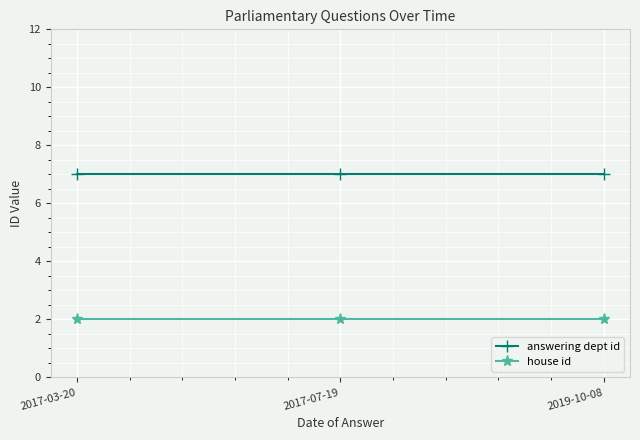

Rank the series by their average value, from highest to lowest.

answering dept id, house id